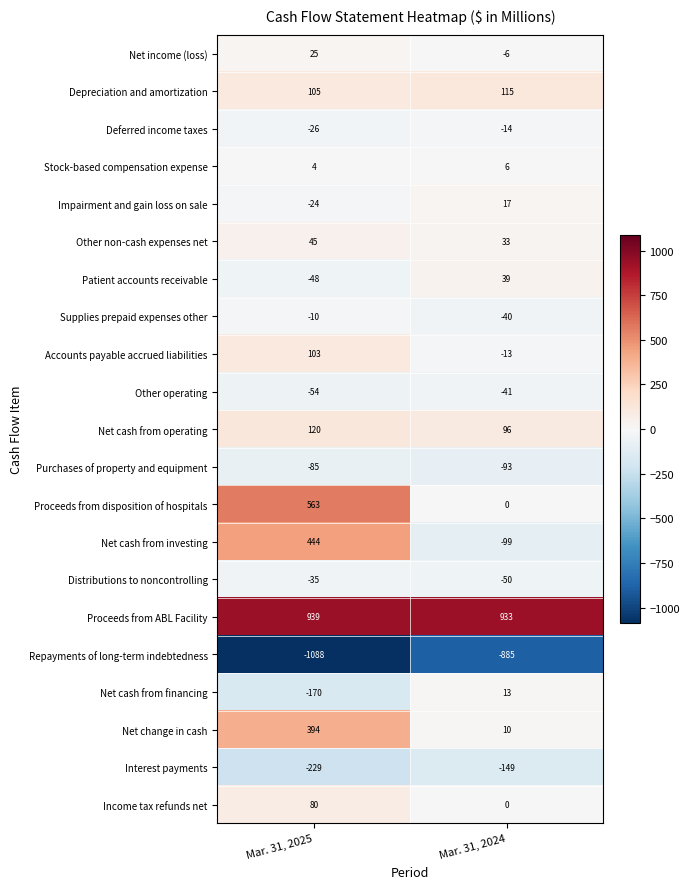

What value does the Purchases of property and equipment series have at Mar. 31, 2024?

-93